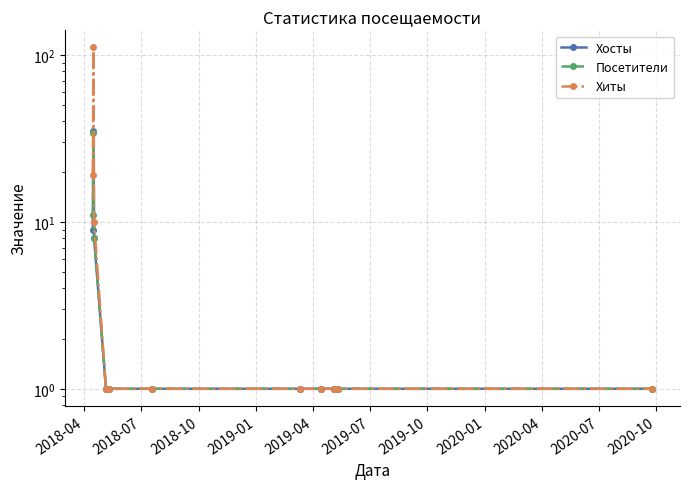

Is the value of Посетители at 2019-01 greater than the value of Хиты at 2019-10?

No